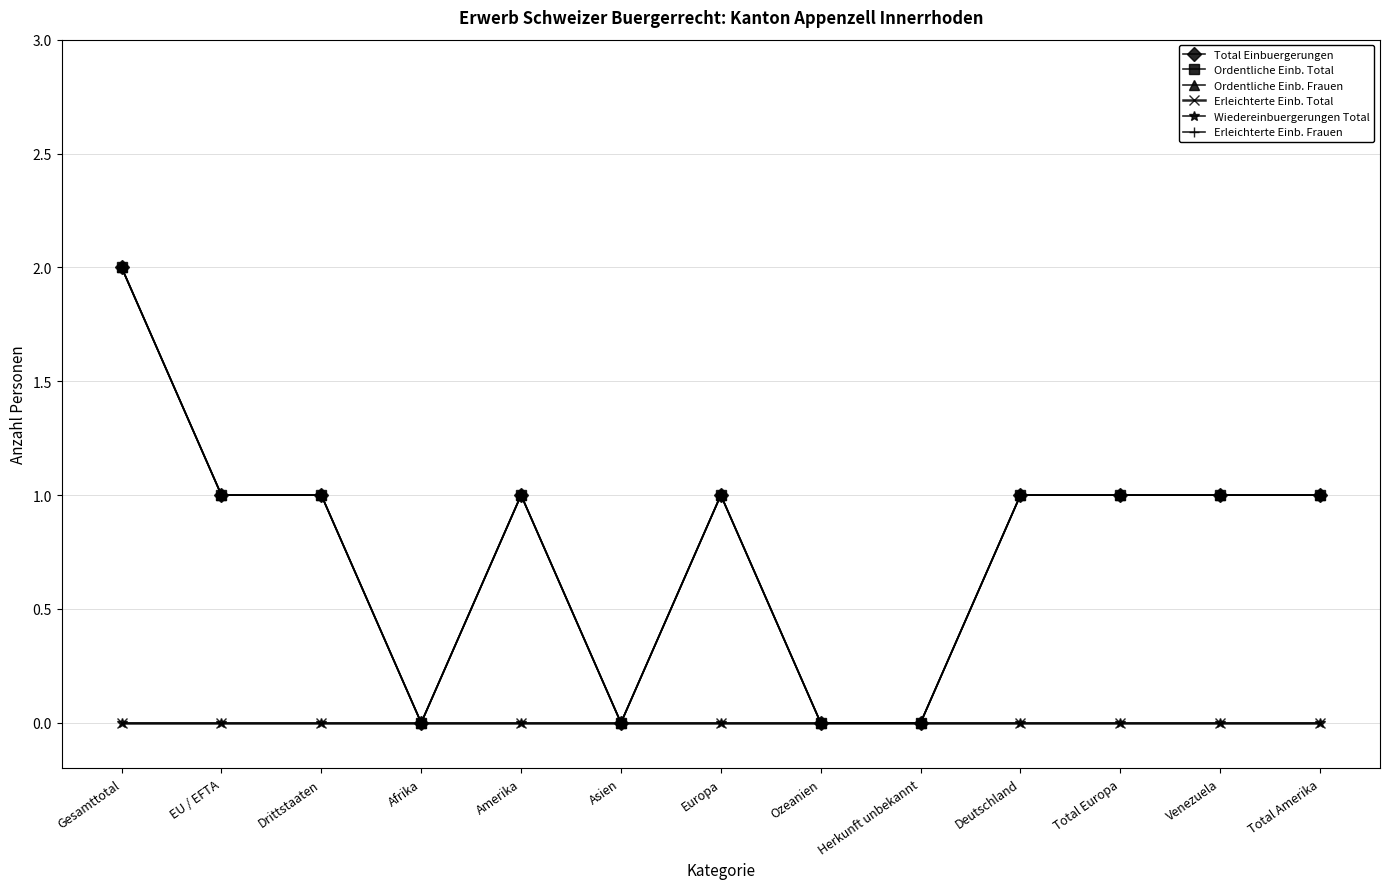

Is this an area chart (filled region under the line)?

No